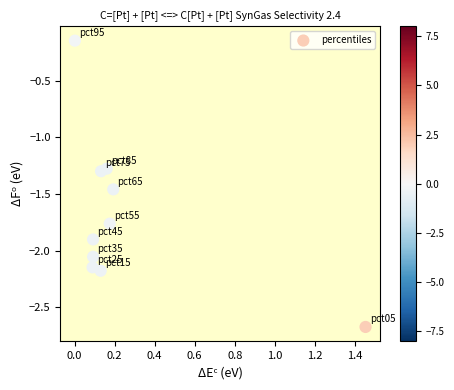

What is the range of X values (max minus min)?

1.5